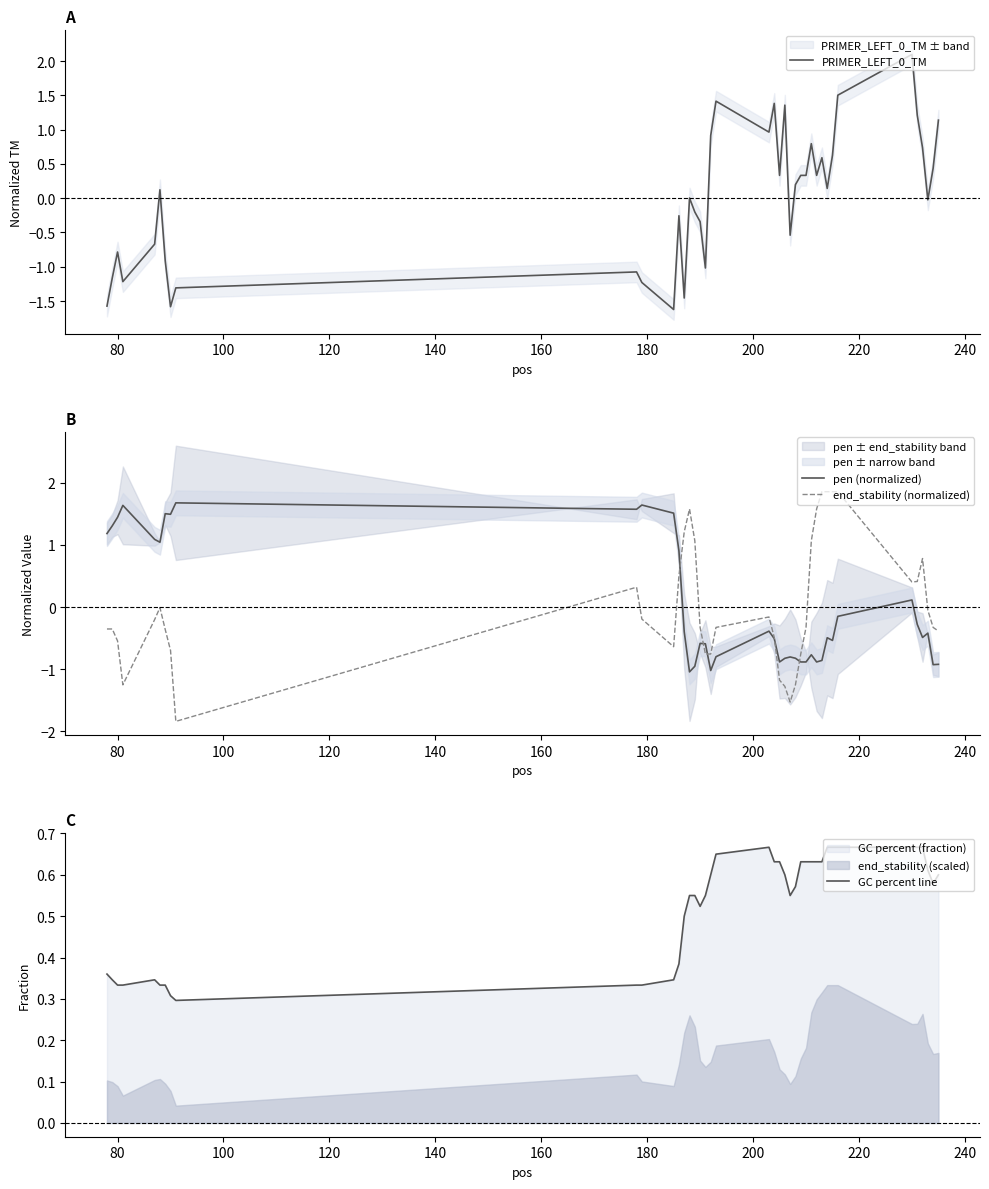

Reading right to left, list all the values displayed in this chart.

PRIMER_LEFT_0_TM: 1.1	0.4	-0.0	0.7	1.2	2.1	1.5	0.6	0.1	0.6	0.3	0.8	0.3	0.3	0.2	-0.5	1.4	0.3	1.4	1.0	1.4	0.9	-1.0	-0.3	-0.2	0.0	-1.5	-0.3	-1.6	-1.2	-1.1	-1.3	-1.6	-0.9	0.1	-0.7	-1.2	-0.8	-1.2	-1.6
pen (normalized): -0.9	-0.9	-0.4	-0.5	-0.3	0.1	-0.2	-0.5	-0.5	-0.9	-0.9	-0.8	-0.9	-0.9	-0.8	-0.8	-0.8	-0.9	-0.5	-0.4	-0.8	-1.0	-0.6	-0.6	-1.0	-1.0	-0.4	0.9	1.5	1.6	1.6	1.7	1.5	1.5	1.0	1.1	1.6	1.4	1.3	1.2
end_stability (normalized): -0.4	-0.3	-0.1	0.8	0.4	0.4	1.9	1.9	1.9	1.9	1.6	1.1	-0.3	-0.8	-1.3	-1.5	-1.3	-1.2	-0.5	-0.2	-0.3	-0.8	-0.8	-0.3	1.1	1.6	1.2	0.5	-0.6	-0.2	0.3	-1.8	-0.7	-0.4	-0.0	-0.2	-1.3	-0.5	-0.4	-0.4
GC percent line: 0.6	0.6	0.6	0.7	0.7	0.7	0.7	0.7	0.7	0.6	0.6	0.6	0.6	0.6	0.6	0.6	0.6	0.6	0.6	0.7	0.7	0.6	0.6	0.5	0.6	0.6	0.5	0.4	0.3	0.3	0.3	0.3	0.3	0.3	0.3	0.3	0.3	0.3	0.3	0.4